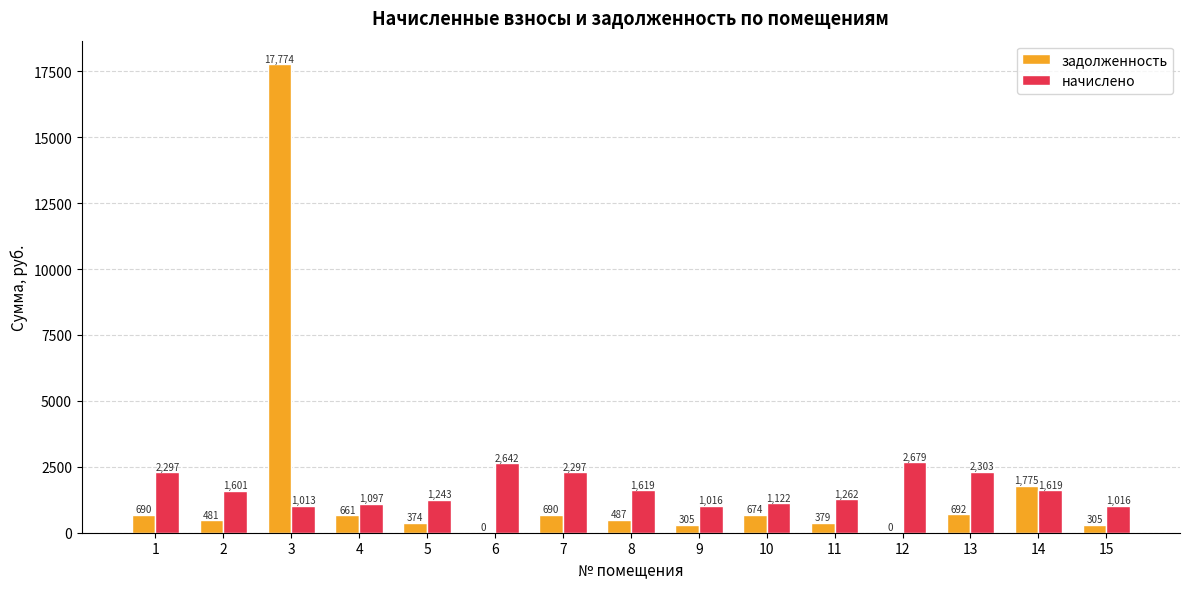

What is the spread (max minus min) of values at 10?

447.7